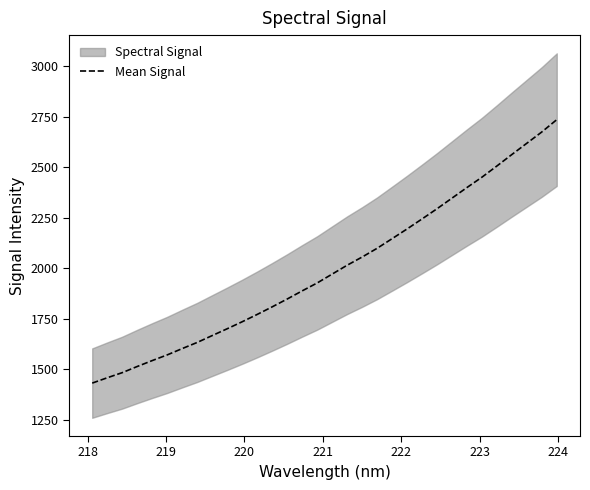

What is the maximum value shown in the chart?

2735.4